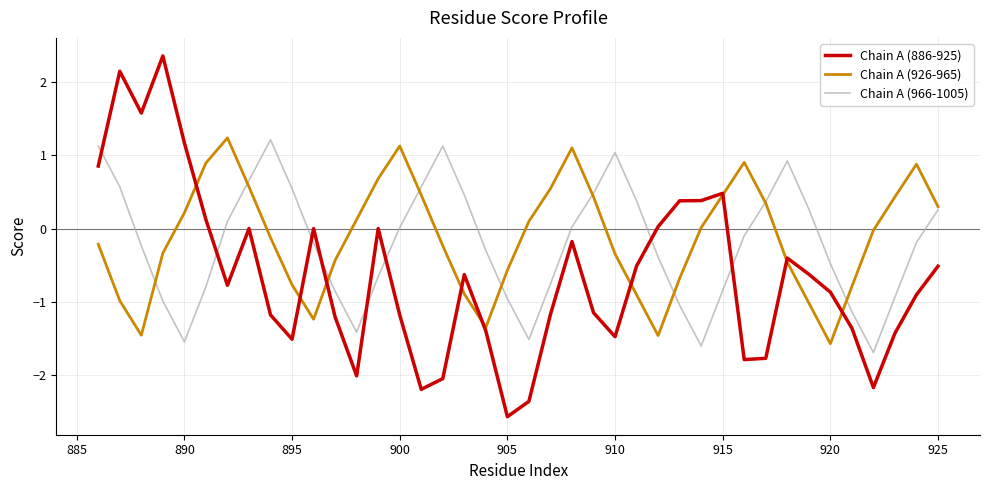

What is the maximum value for Chain A (926-965)?

1.2